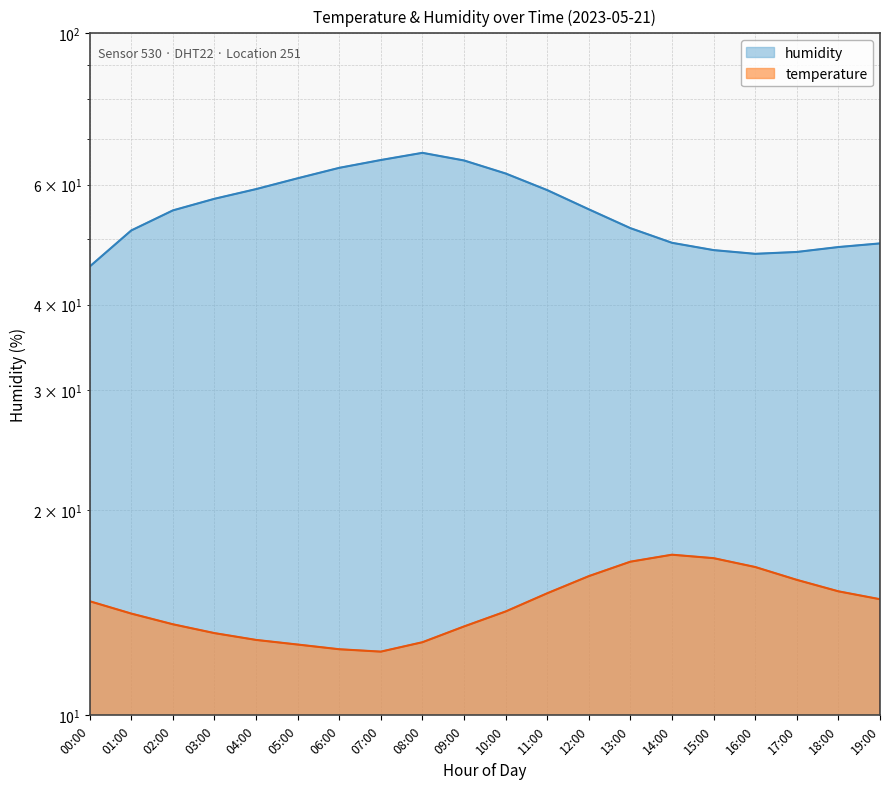

Reading left to right, transcribe all the data shown in this chart.

temperature: 14.7	14.1	13.6	13.2	12.9	12.7	12.5	12.4	12.8	13.5	14.2	15.1	16.0	16.8	17.2	17.0	16.5	15.8	15.2	14.8
humidity: 45.5	51.4	55.0	57.2	59.1	61.3	63.5	65.2	66.8	65.1	62.3	58.9	55.2	51.8	49.3	48.1	47.5	47.8	48.6	49.2